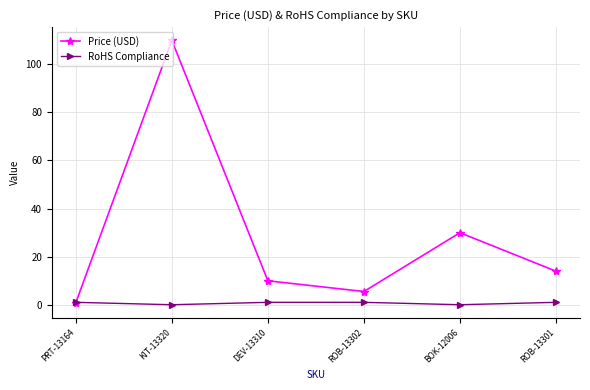

What is the value of the RoHS Compliance point at the 6th from the left?

1.0